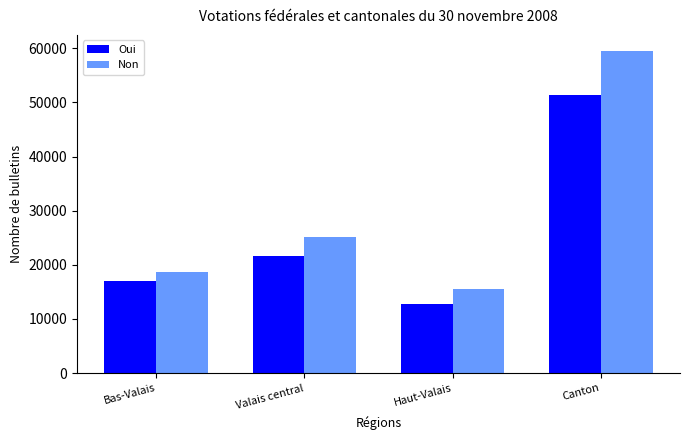

List the series in order of their peak value, lowest first.

Oui, Non